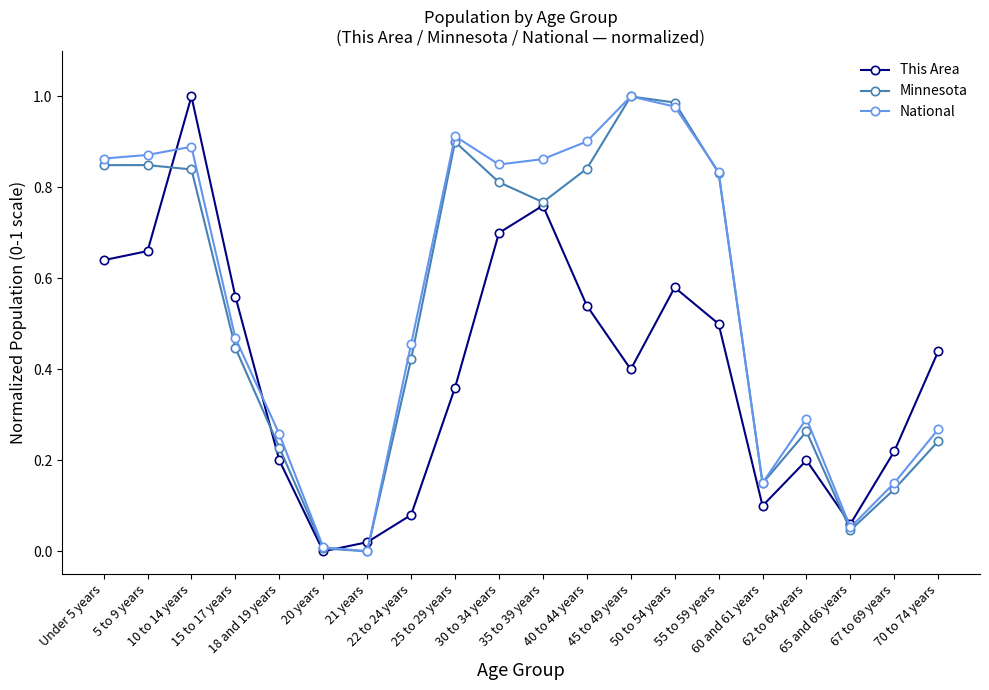

In Minnesota, how many points are lower than both neighbors (excluding endpoints)?

4